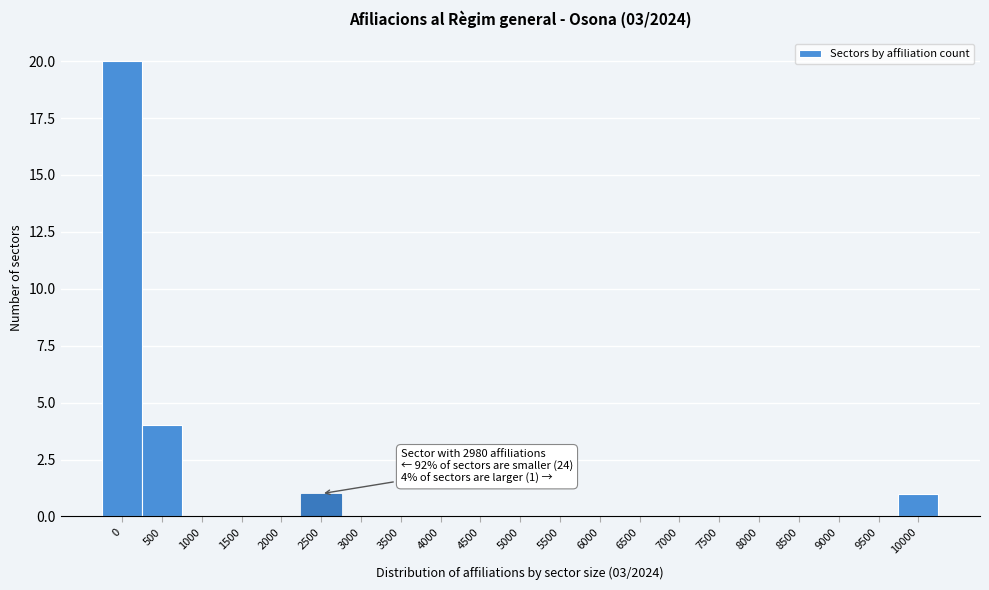

Reading left to right, what are all the values shown in this chart?

0=20	500=4	1000=0	1500=0	2000=0	2500=1	3000=0	3500=0	4000=0	4500=0	5000=0	5500=0	6000=0	6500=0	7000=0	7500=0	8000=0	8500=0	9000=0	9500=0	10000=1